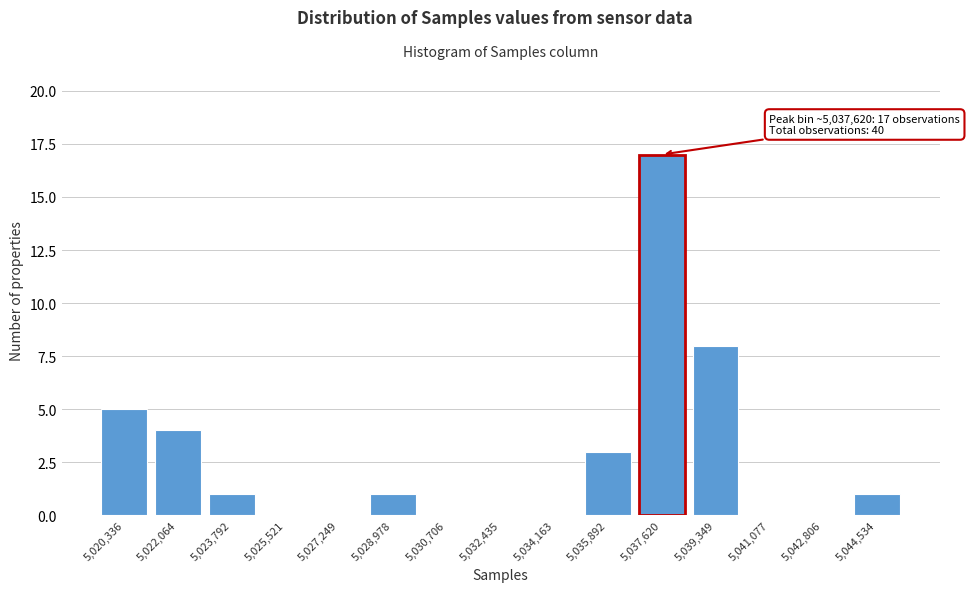

Reading left to right, list all the values displayed in this chart.

5,020,336=5	5,022,064=4	5,023,792=1	5,025,521=0	5,027,249=0	5,028,978=1	5,030,706=0	5,032,435=0	5,034,163=0	5,035,892=3	5,037,620=17	5,039,349=8	5,041,077=0	5,042,806=0	5,044,534=1